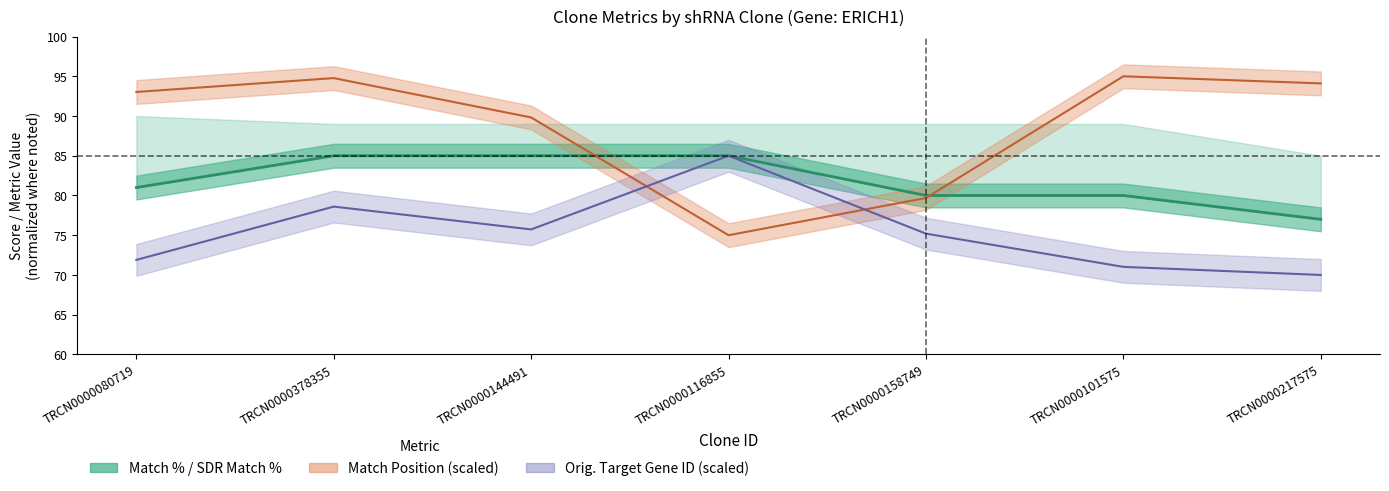

List the series in order of their overall mean, highest first.

Match Position, Match %, Orig. Target Gene ID